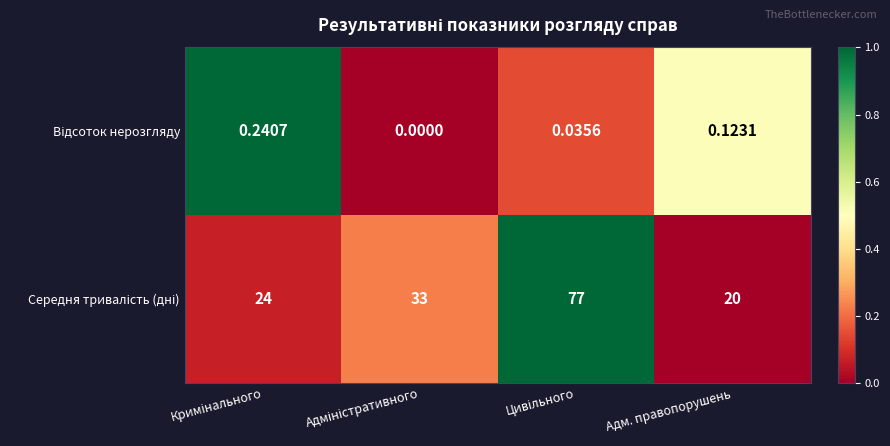

How many categories are shown in the chart?

4